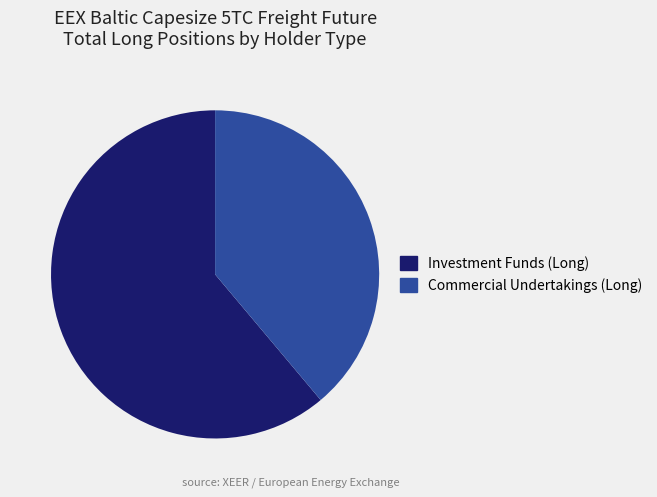

The Commercial Undertakings (Long) slice represents 53% of the pie. True or false?

False